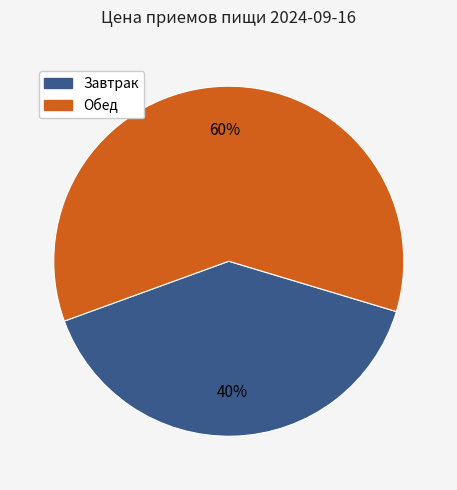

How many segments does this pie chart have?

2